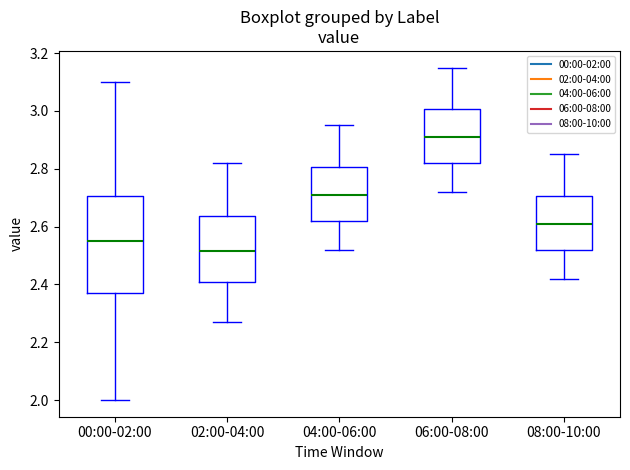

Where does the median line of the box for 04:00-06:00 sit on the y-axis? The values are not printed on the chart, so give them approximately, as read against the axis.

2.72